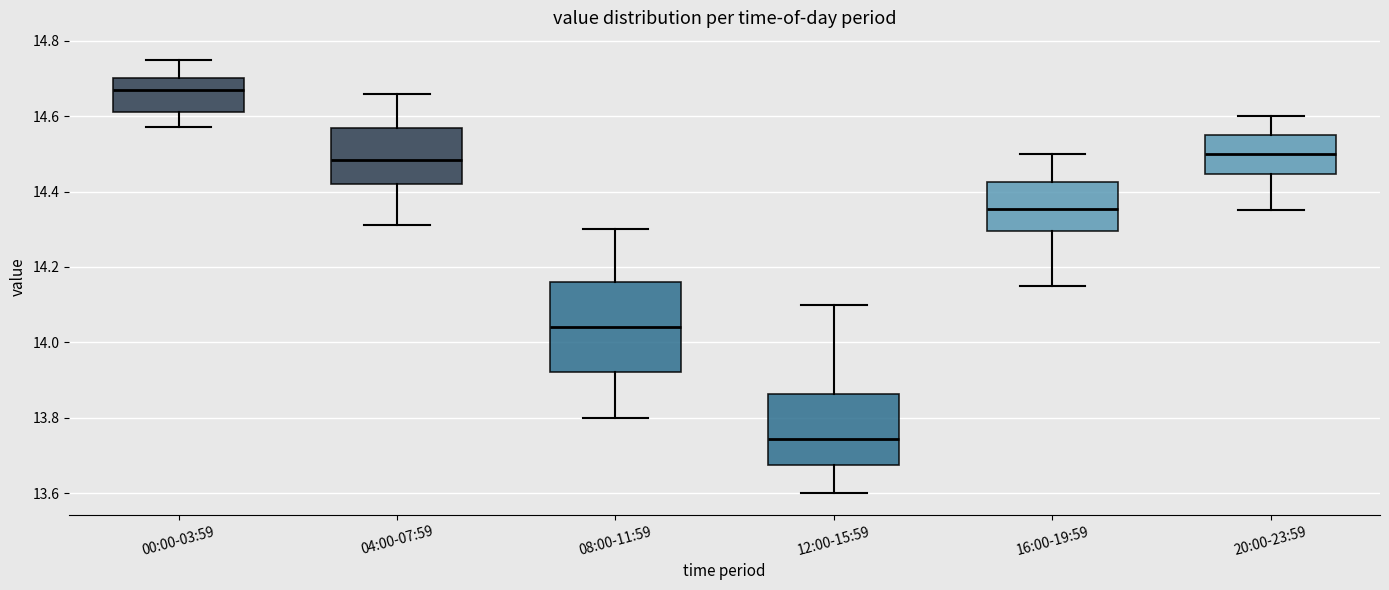

Which box is the tallest, from its lower edge to its upper edge?

08:00-11:59